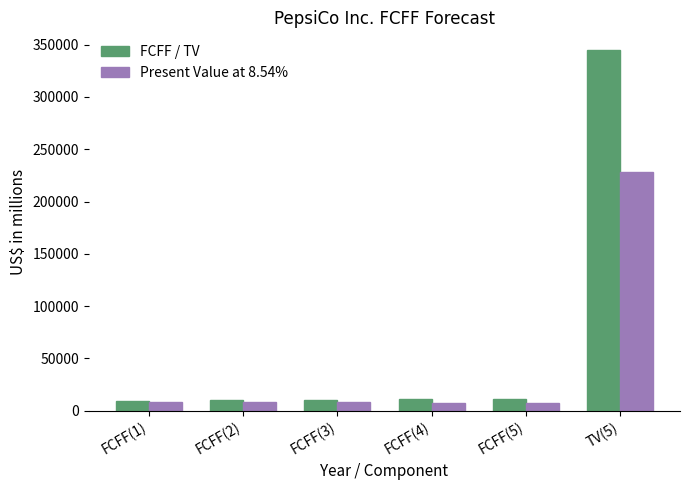

How many groups of bars are there?

6